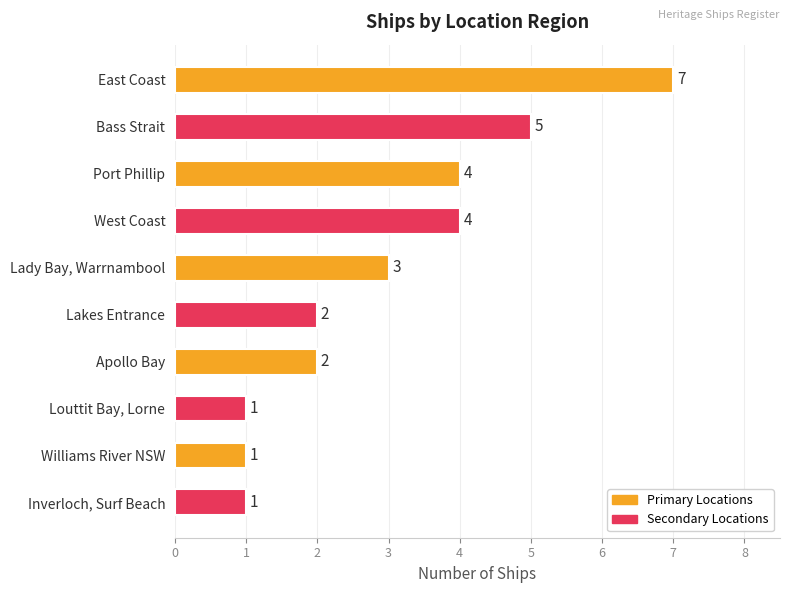

Reading bottom to top, what are all the values shown in this chart?

Inverloch, Surf Beach=1	Williams River NSW=1	Louttit Bay, Lorne=1	Apollo Bay=2	Lakes Entrance=2	Lady Bay, Warrnambool=3	West Coast=4	Port Phillip=4	Bass Strait=5	East Coast=7